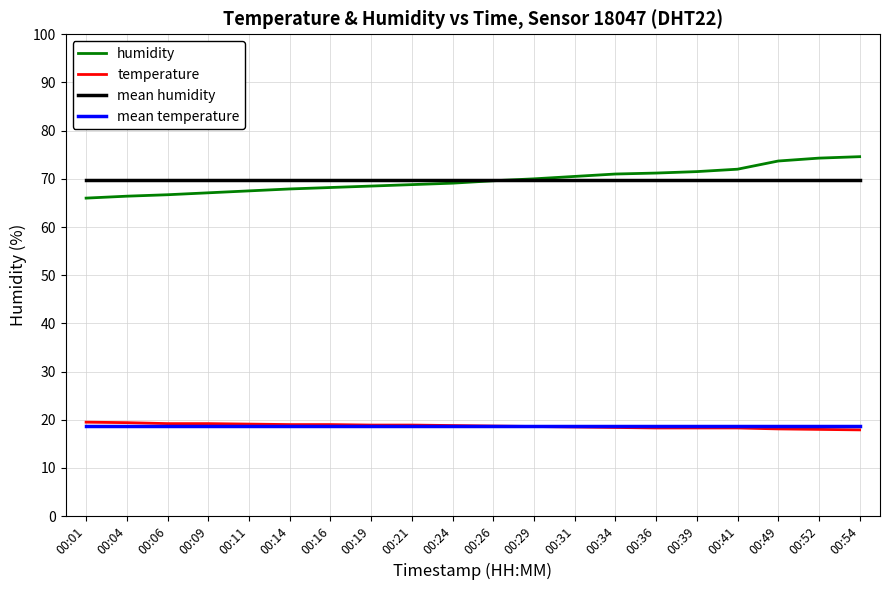

What is the difference between the highest and lowest values at 00:41?

53.7